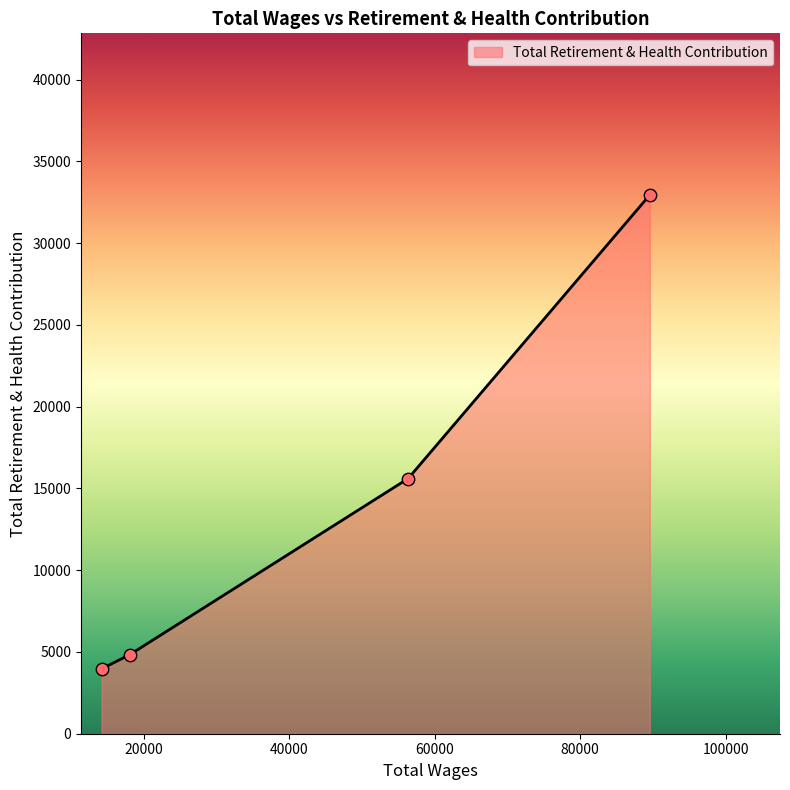

What is the smallest value displayed?

3971